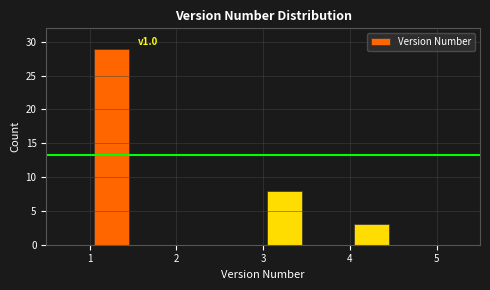

Which range on the x-axis has the tallest bar?

1.0 to 1.5